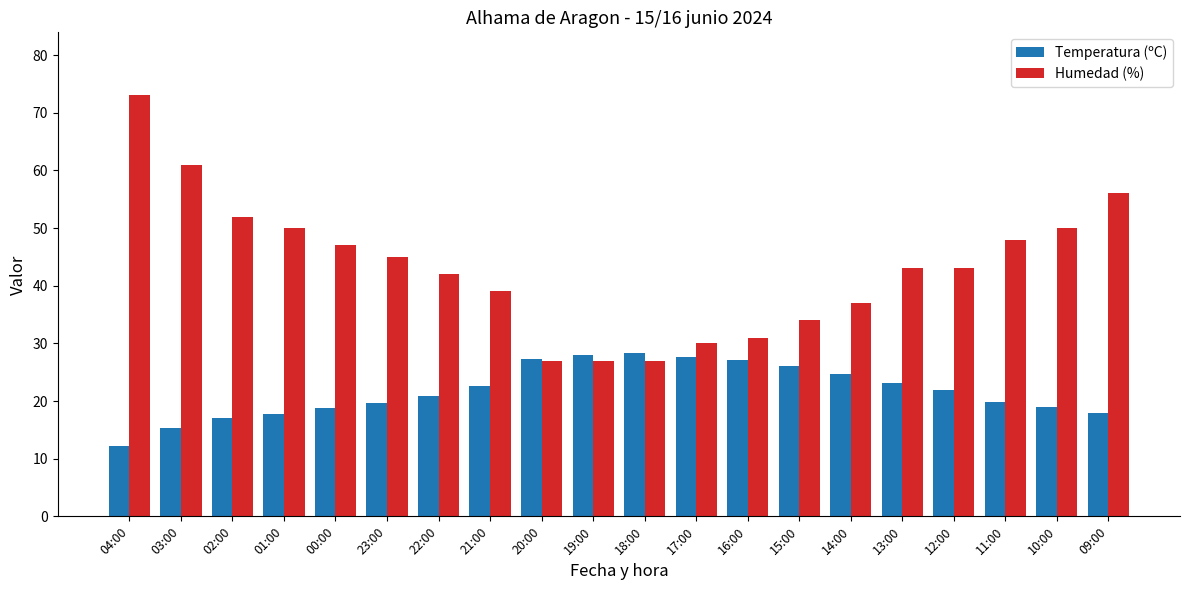

What is the difference between the highest and lowest values at 15:00?

7.9